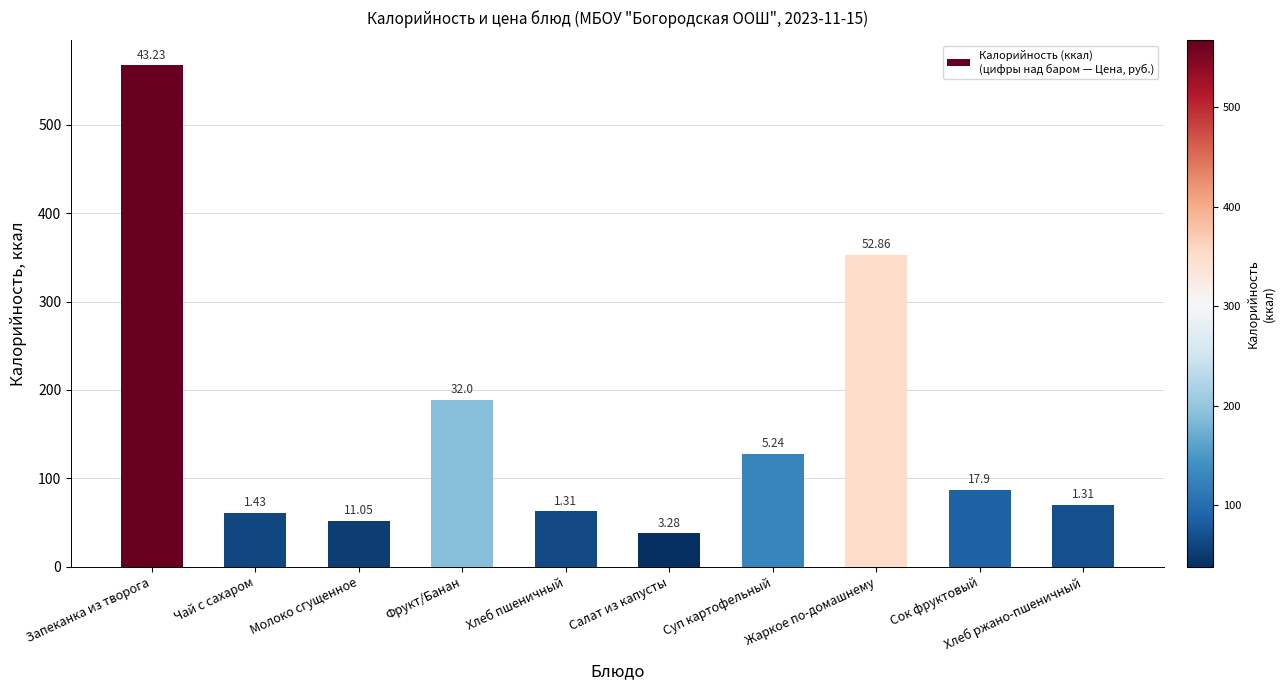

Reading right to left, extract all data points from this chart.

70	87	353	128	38	63	189	52	61	567